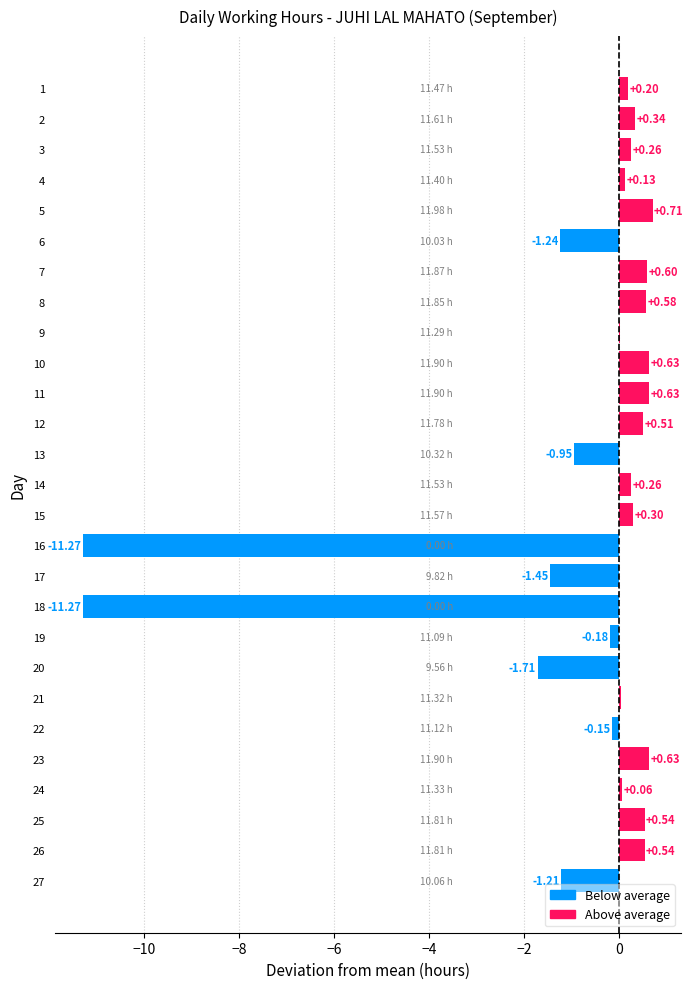

What is the change in value from 2 to 12?

+0.2